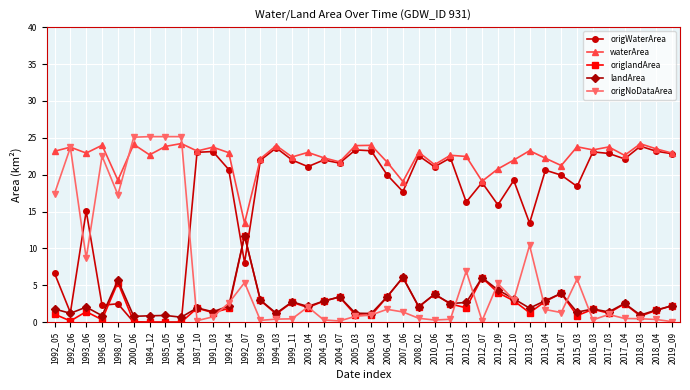

What is the label of the 15th point from the left?

1994_03